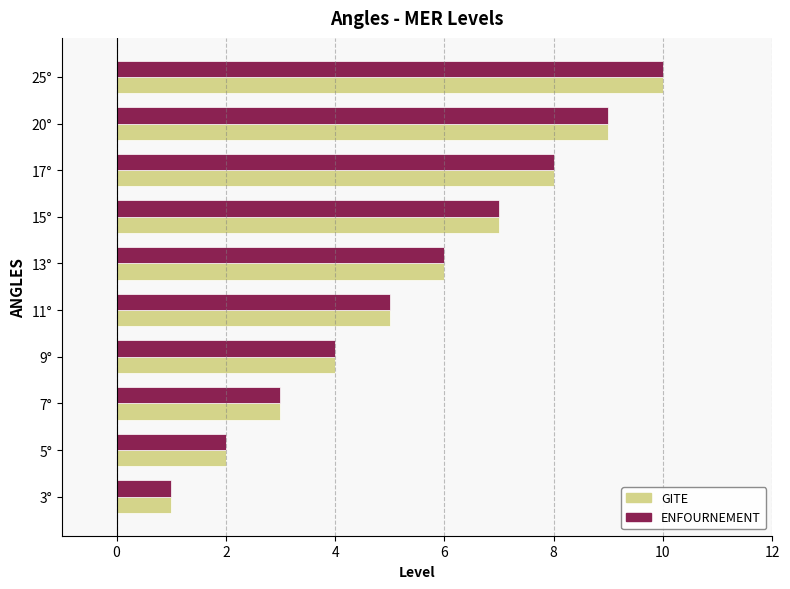

What is the difference between the maximum and minimum values in the GITE series?

9